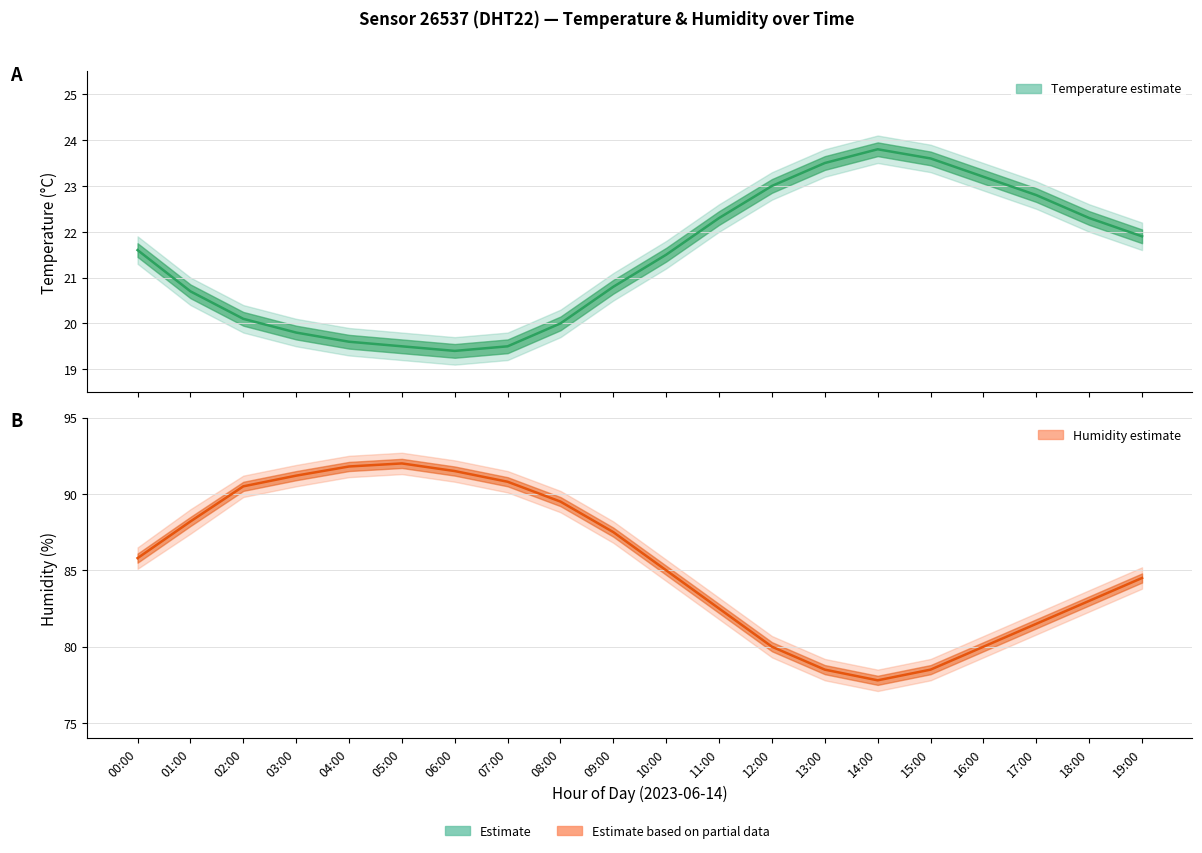

List the series in order of their peak value, lowest first.

temperature, humidity